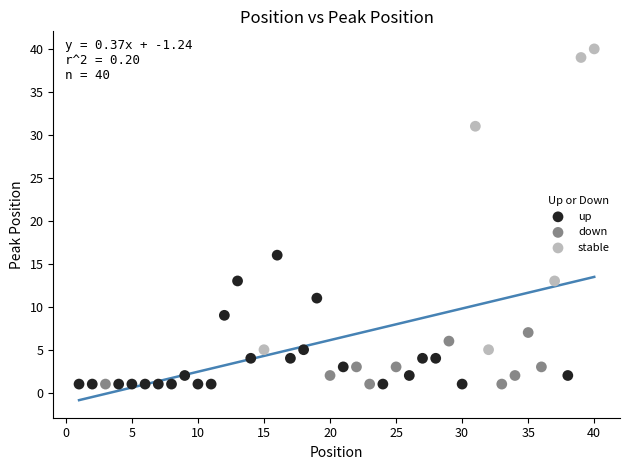

Which series has the largest Y range (max minus min)?

stable